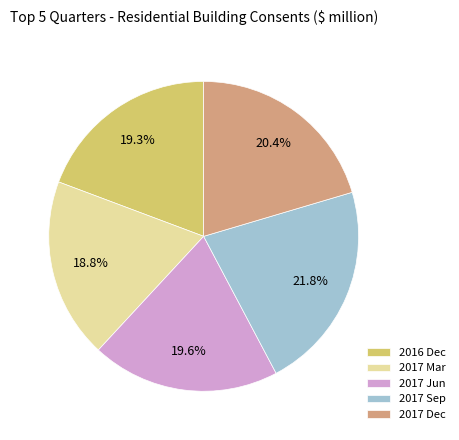

Does any single category account for the majority?

No